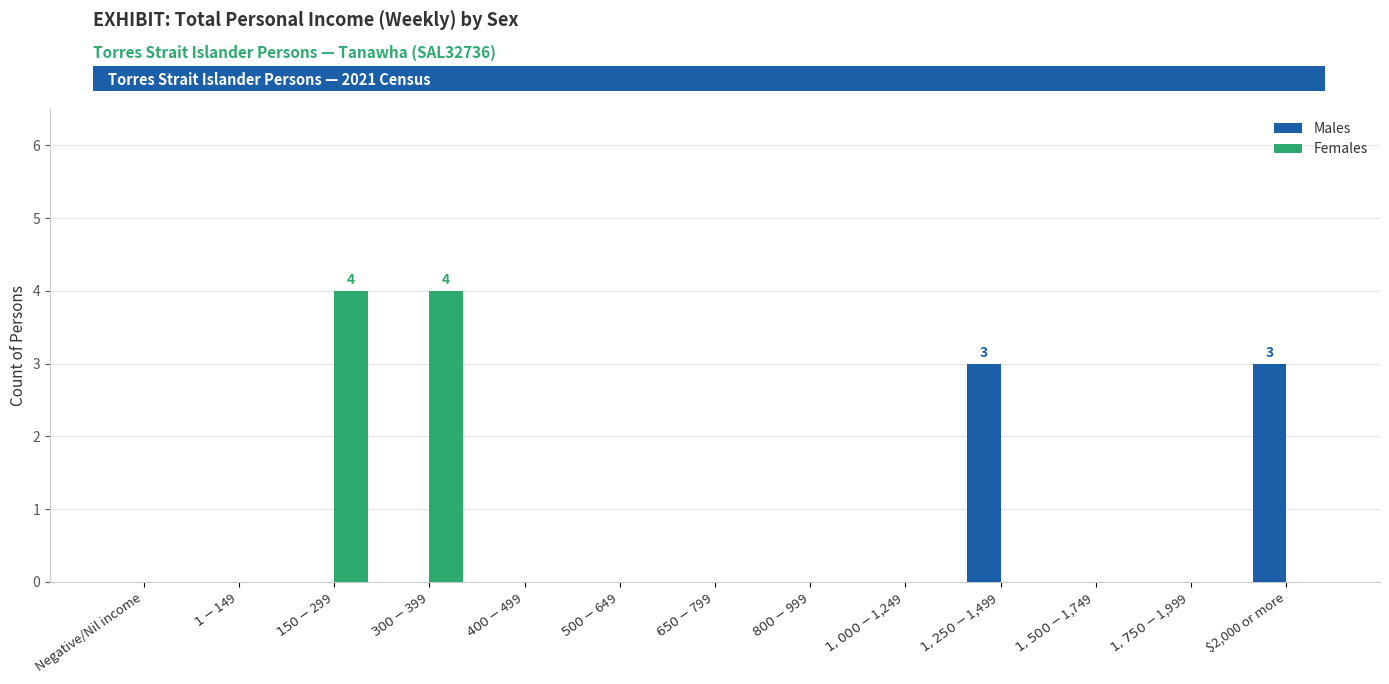

The Males series shows 3 at $2,000 or more. True or false?

True